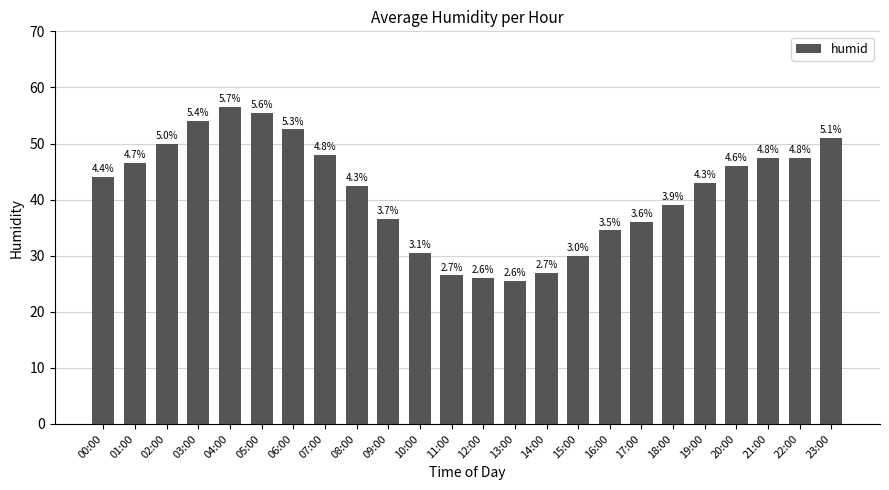

Does the chart contain any negative values?

No